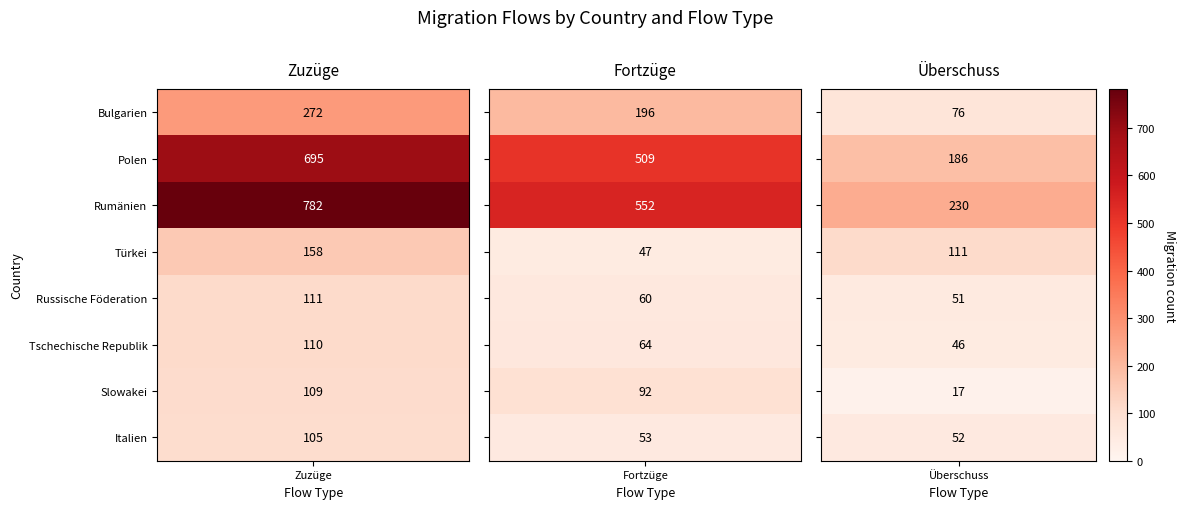

What is the difference between the maximum and minimum values in the Bulgarien series?

196